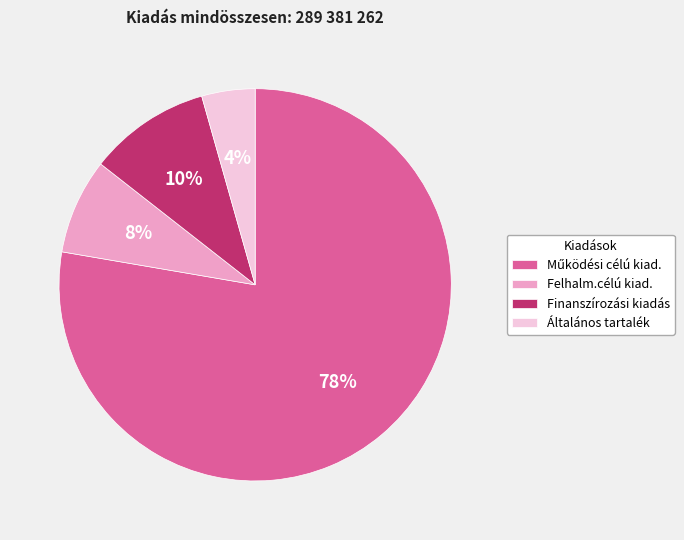

Do Általános tartalék and Felhalm.célú kiad. together represent more than half of the pie?

No